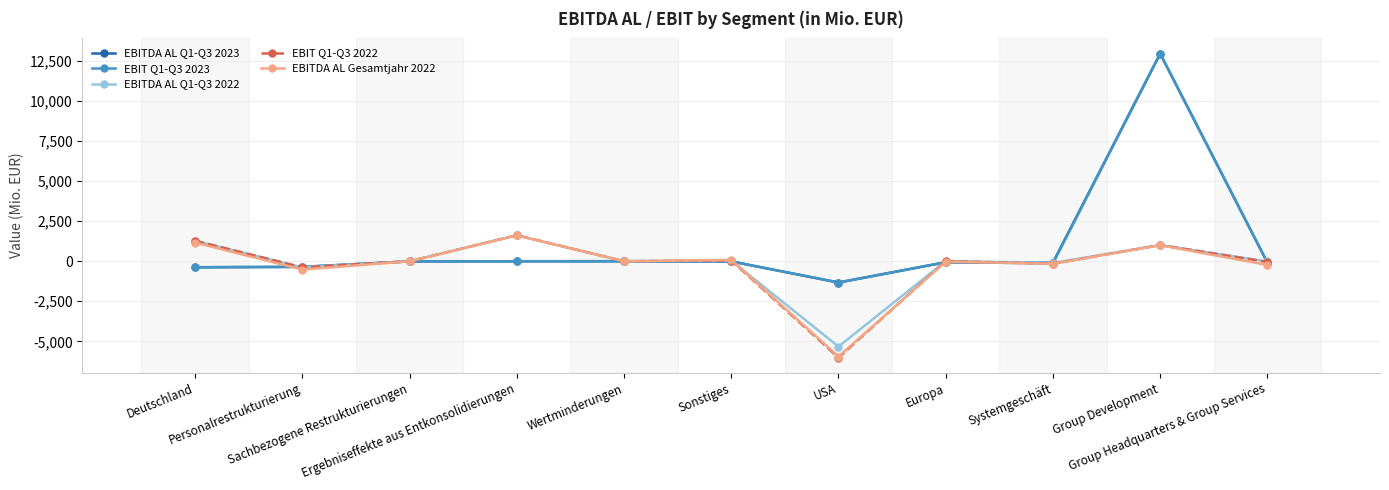

What is the lowest value of the EBITDA AL Q1-Q3 2023 series?

-1329